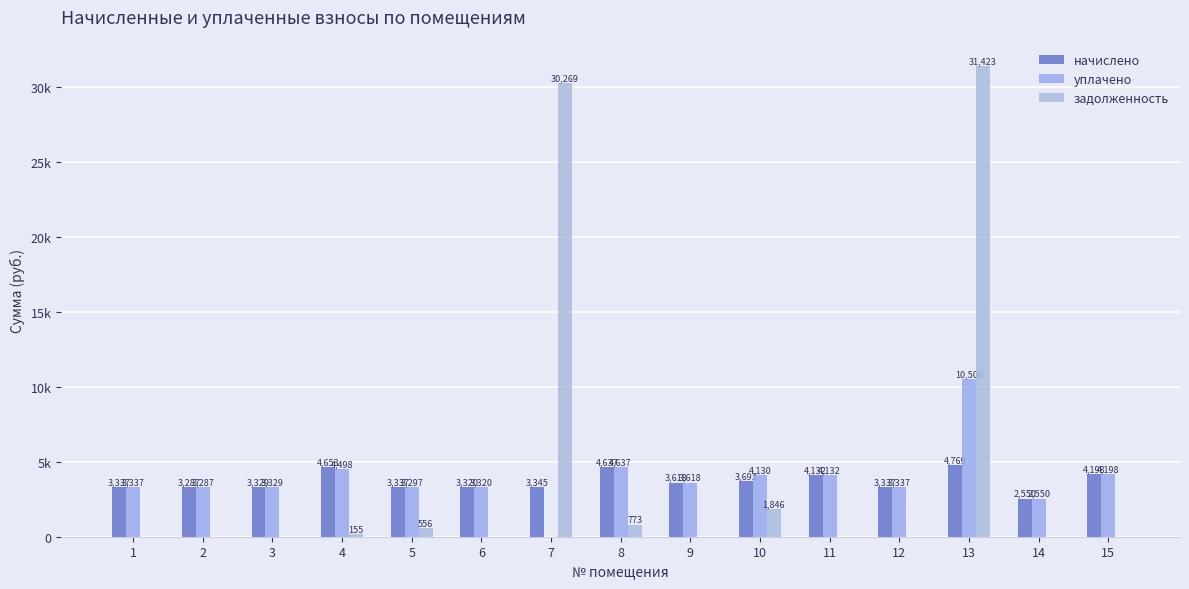

Which category has the lowest value in the уплачено series?

7